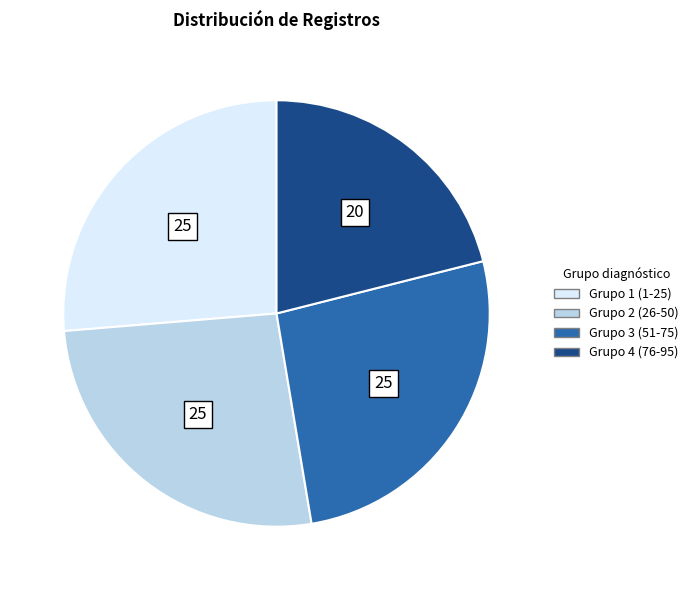

Is there a majority slice in this chart?

No